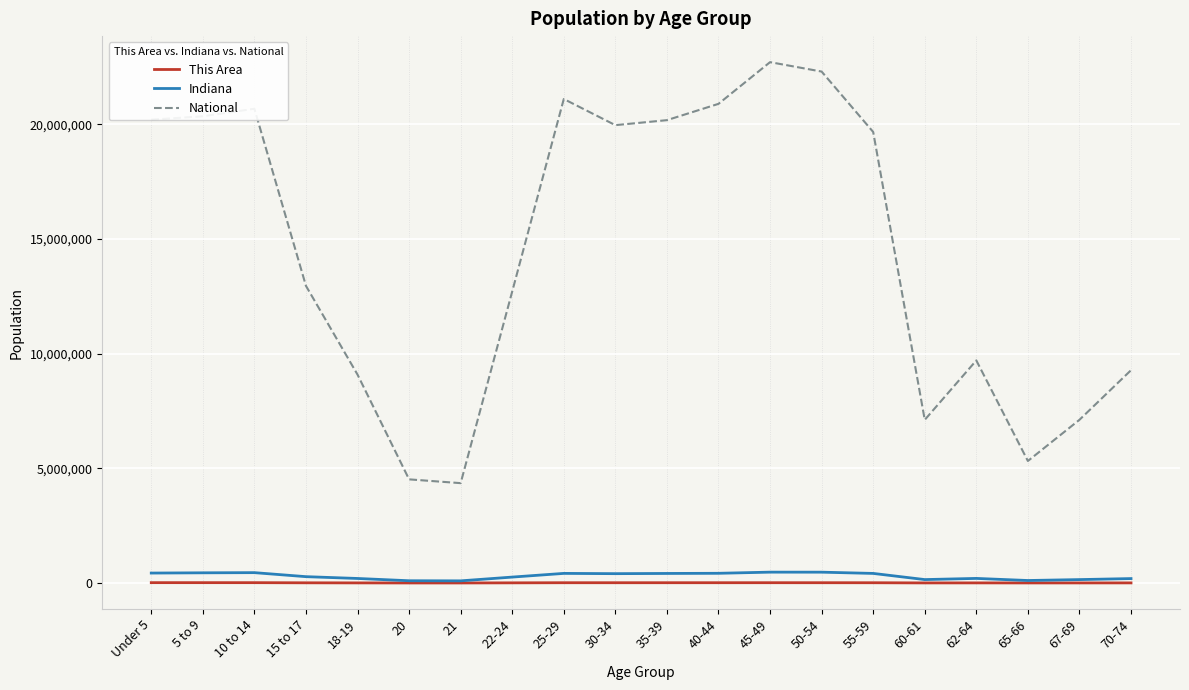

What is the difference between the National values at Under 5 and 67-69?

13086001